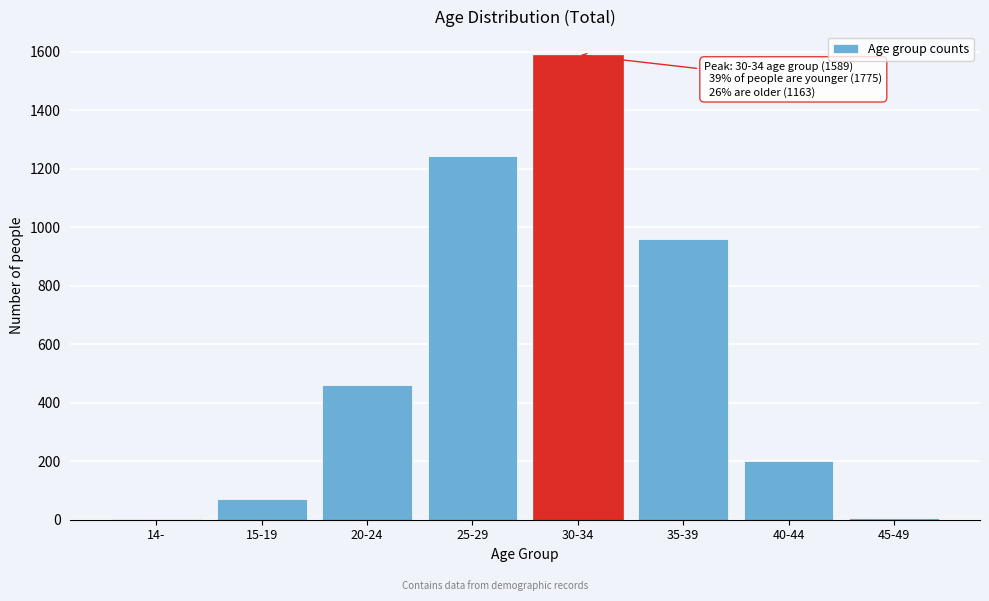

What is the change in value from 25-29 to 40-44?

-1043